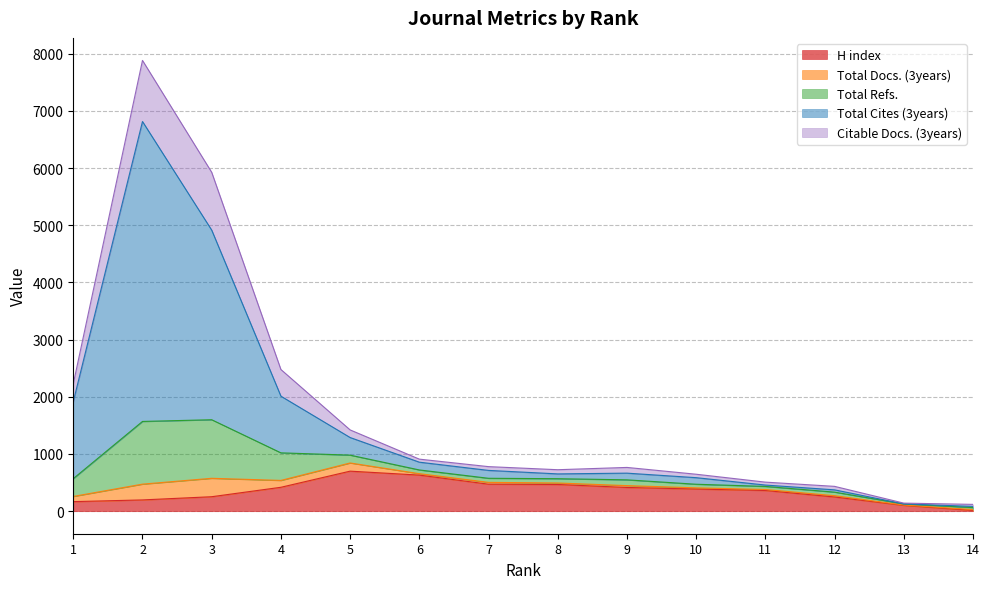

Is it true that Total Cites (3years) equals 876 at 5?

False